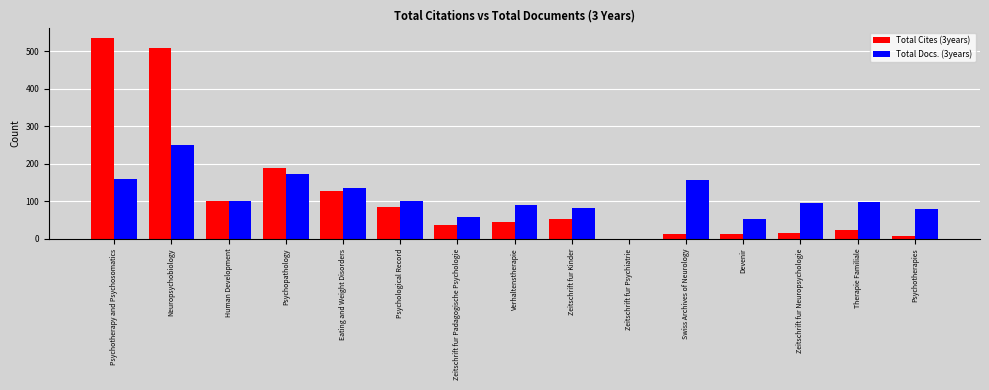

At which category is the sum across all series the highest?

Neuropsychobiology